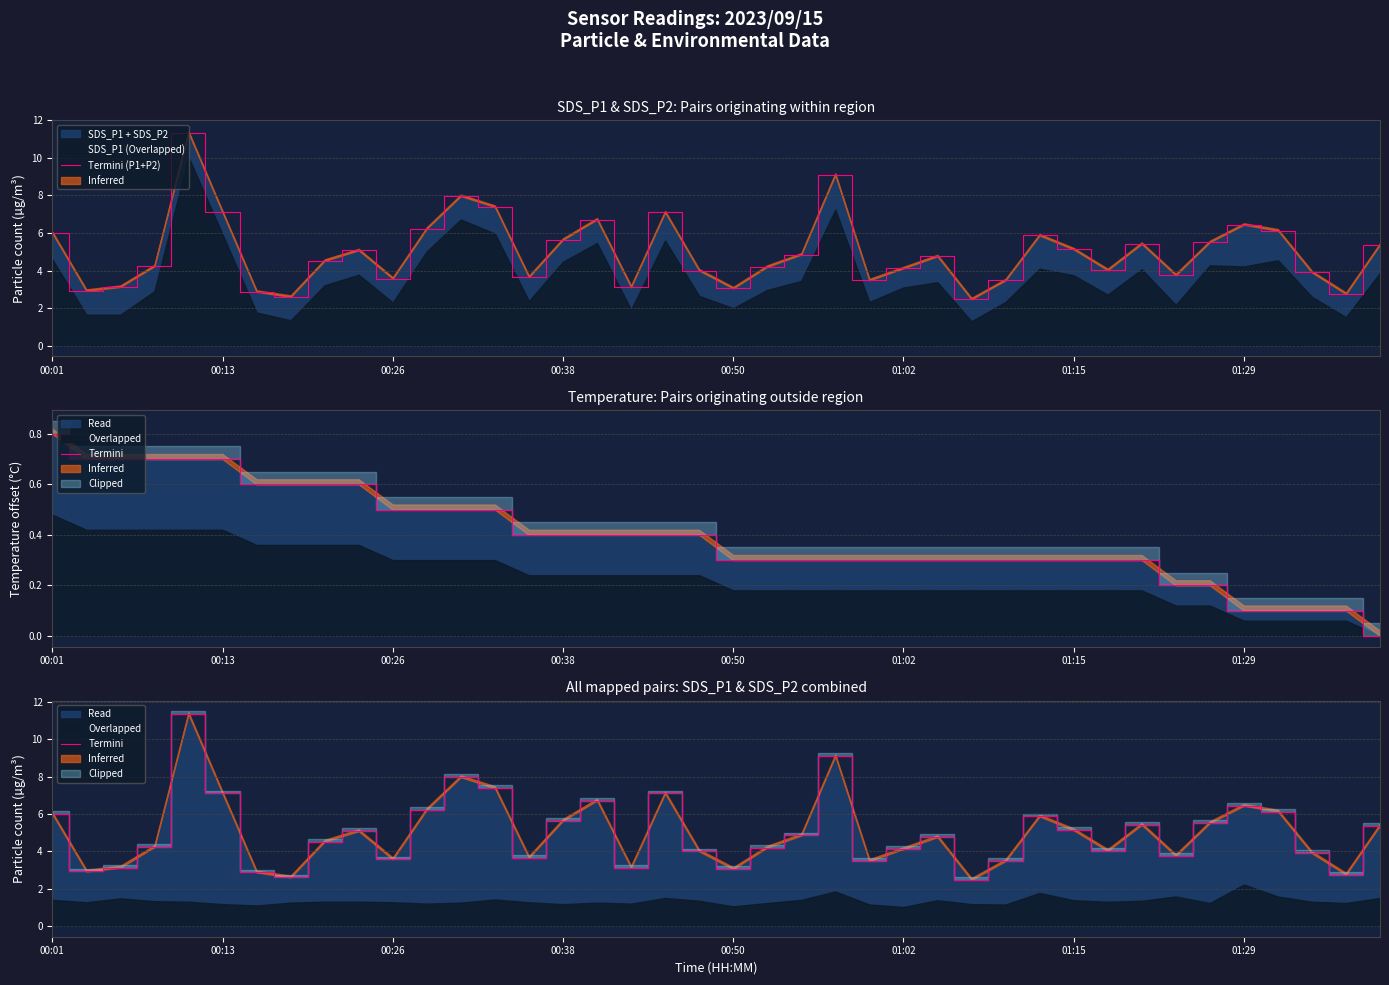

At how many categories does at least one series exceed 3?

35